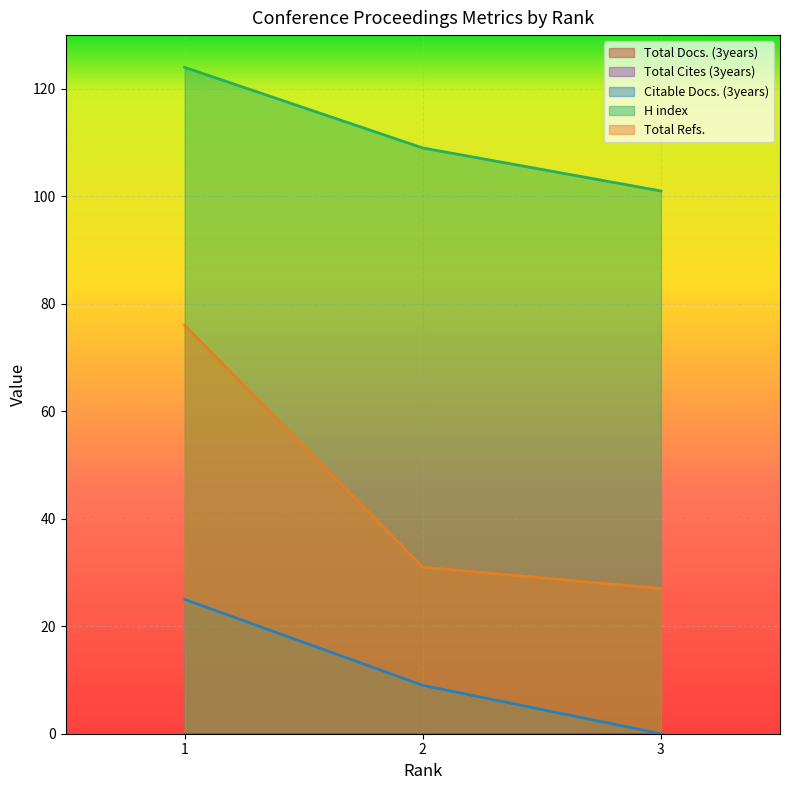

Which series changed the most between 2 and 1?

Total Refs.